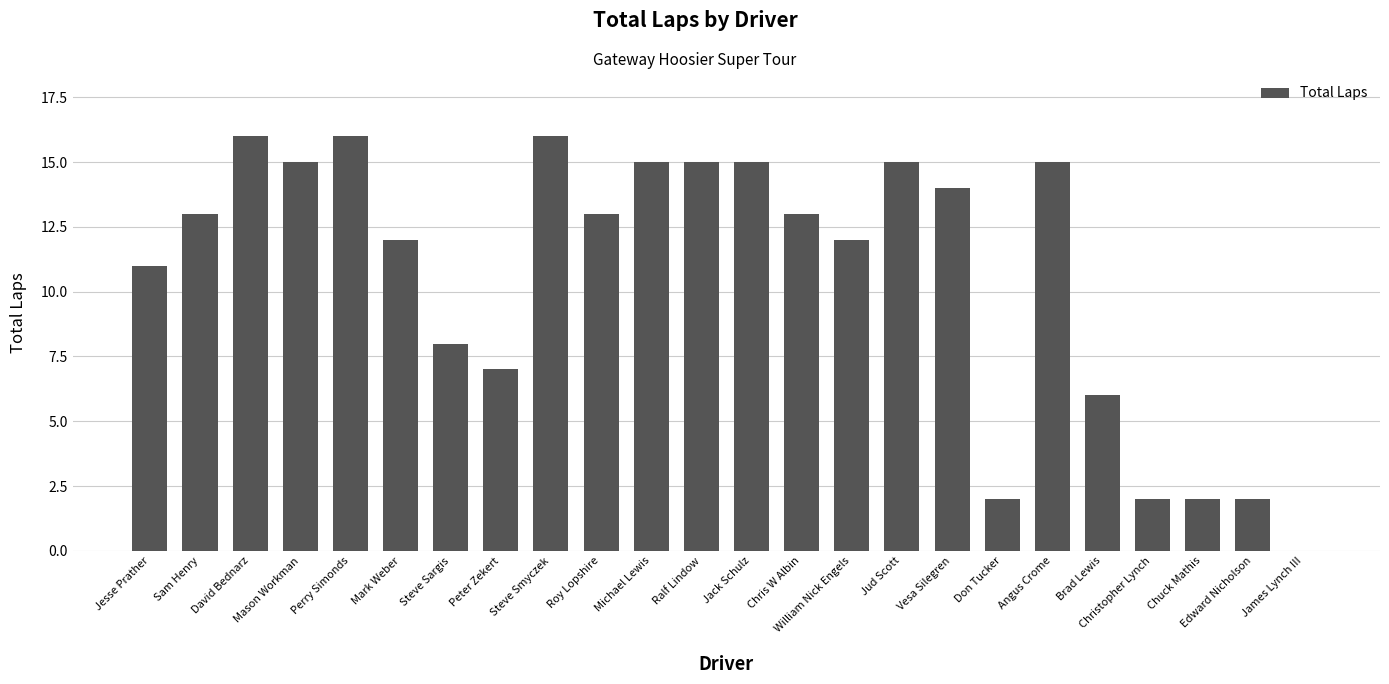

True or false: the data shows 4 at Michael Lewis.

False